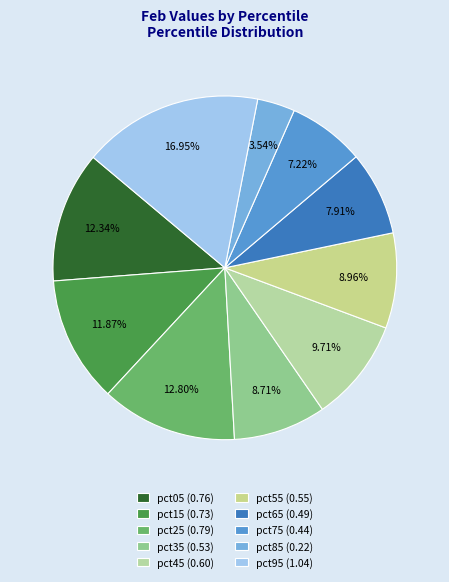

Does pct55 represent more than half of the total?

No